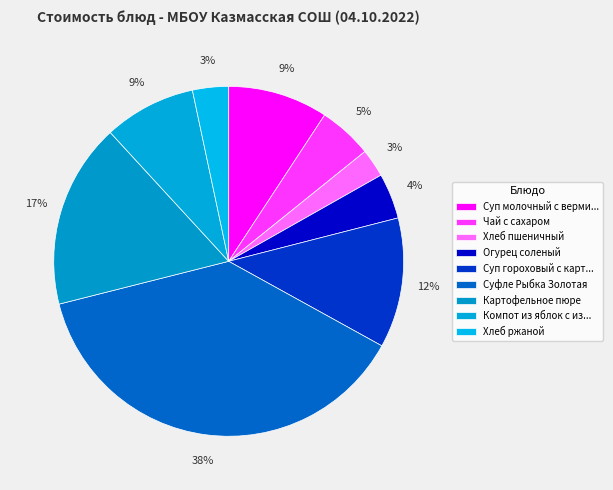

Is Огурец соленый the majority of the pie?

No